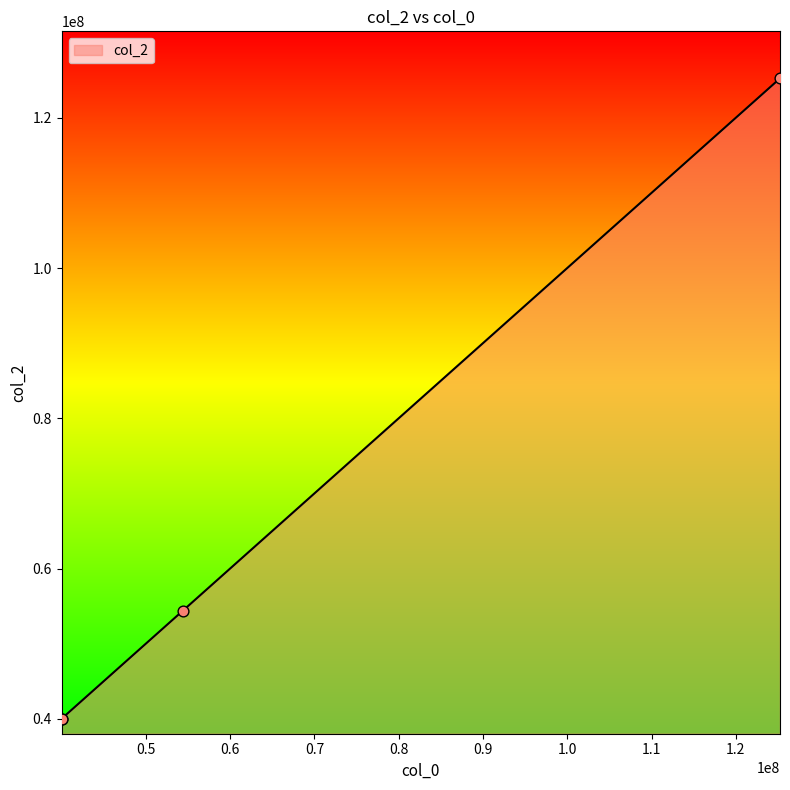

What is the greatest value displayed?

125261167